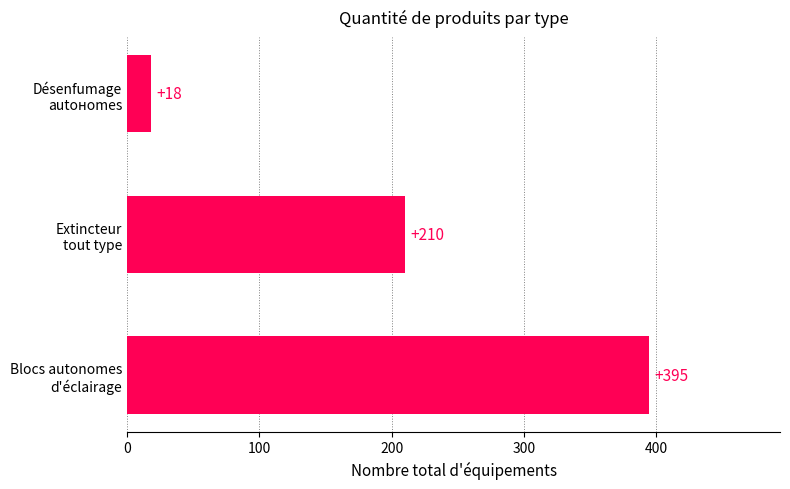

What is the smallest value displayed?

18